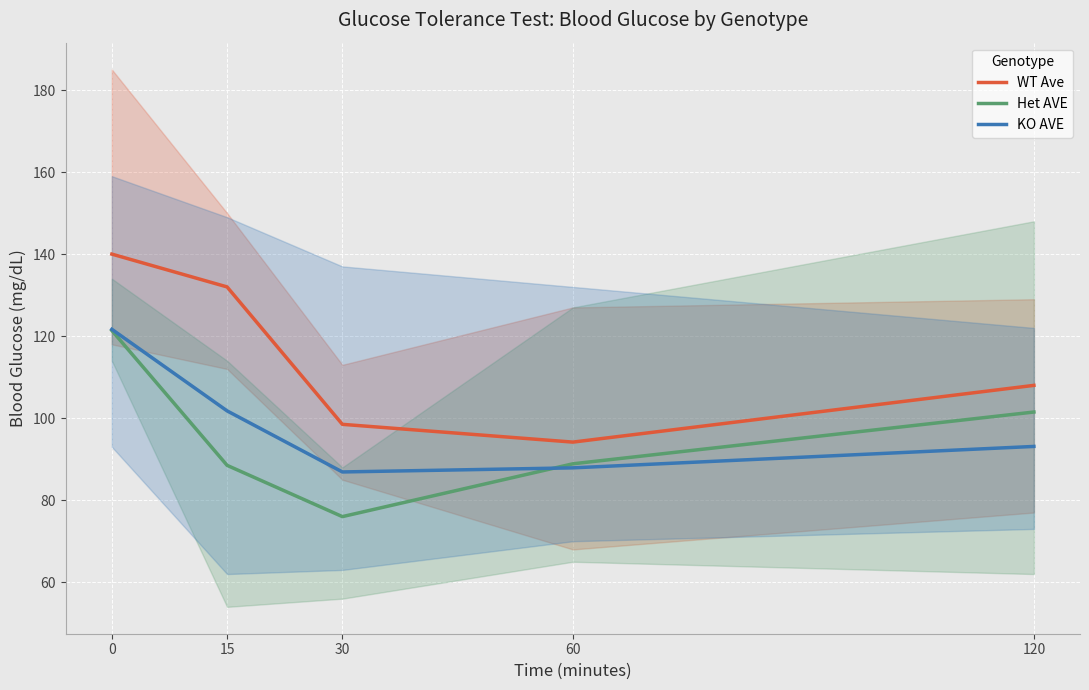

How many values in the WT Ave series are below 108?

2